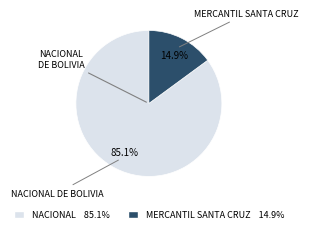

Does any single category account for the majority?

Yes